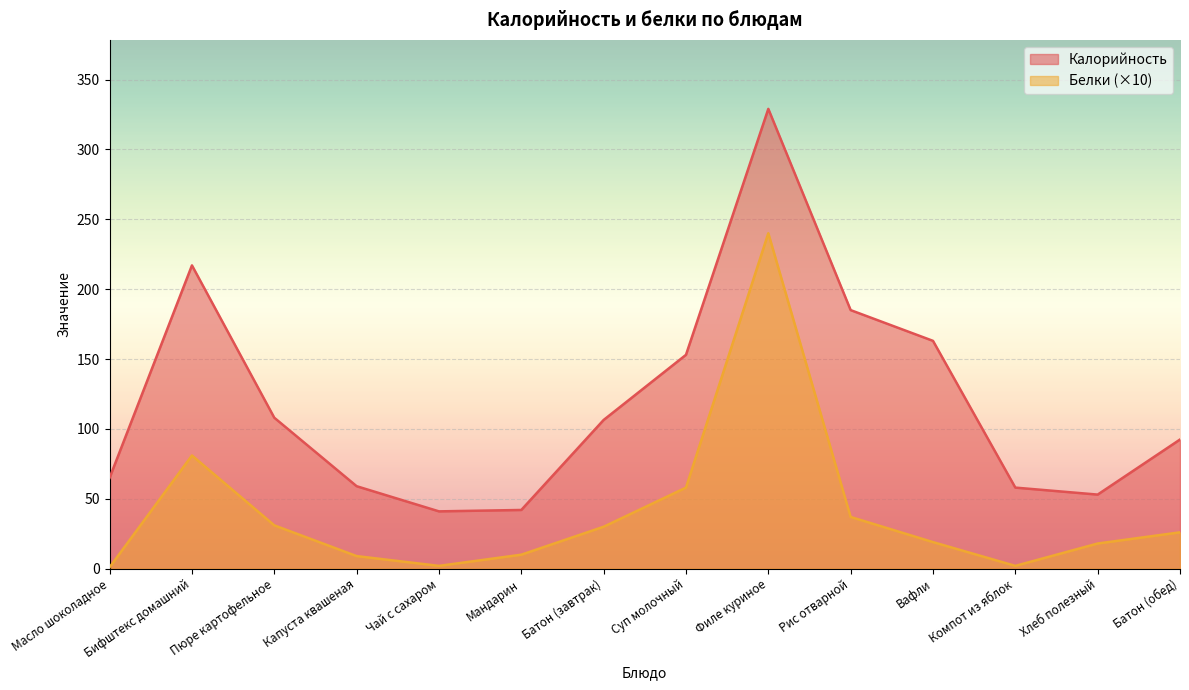

What is the average value of the Калорийность series?

119.4